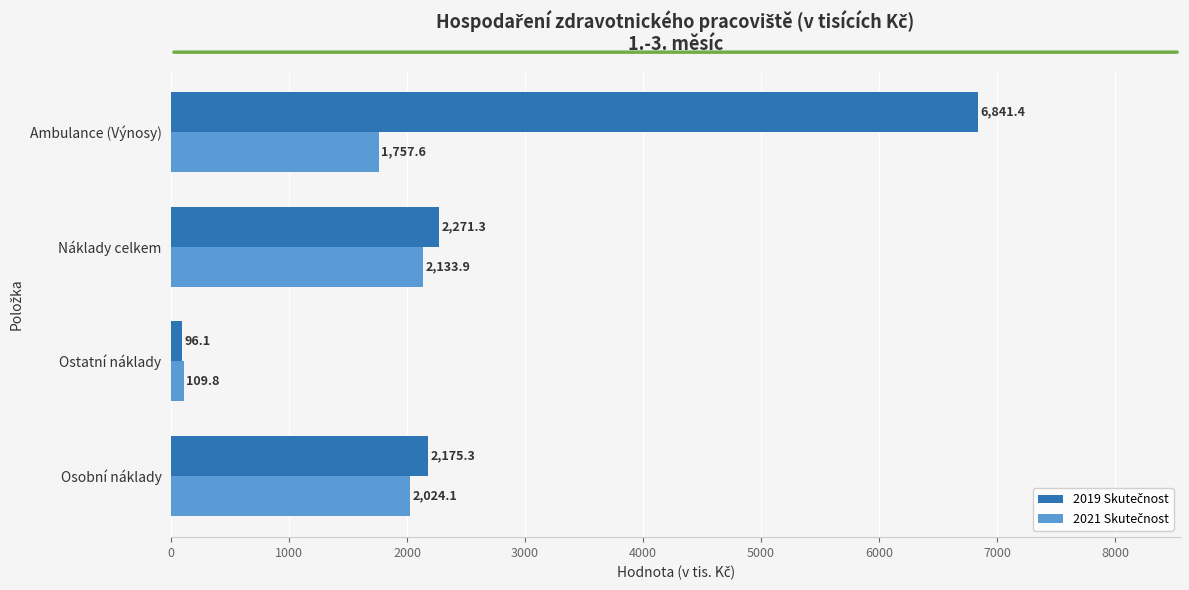

What is the greatest value displayed?

6841.4